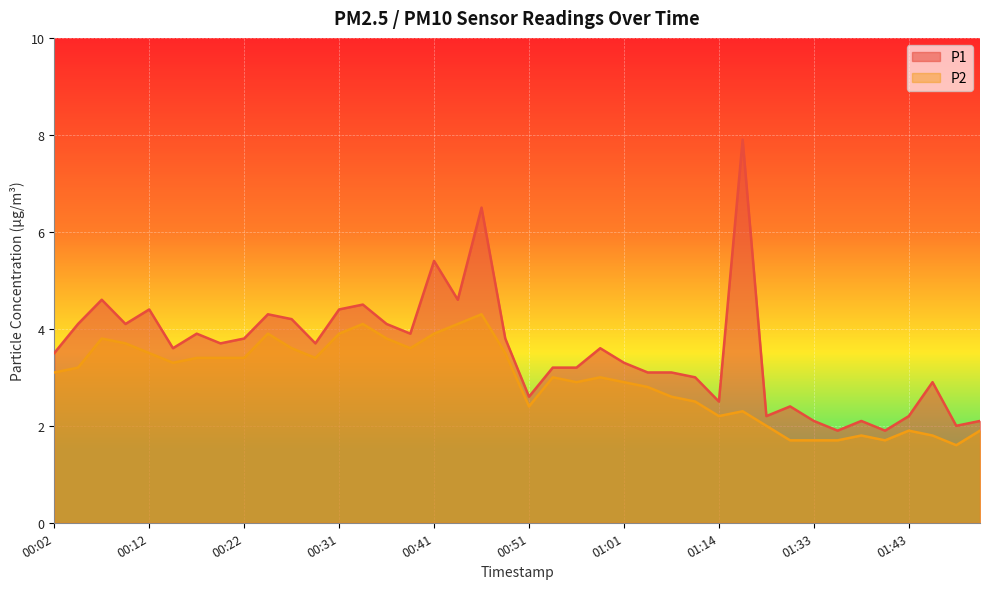

Does the chart display data point markers on the line(s)?

No